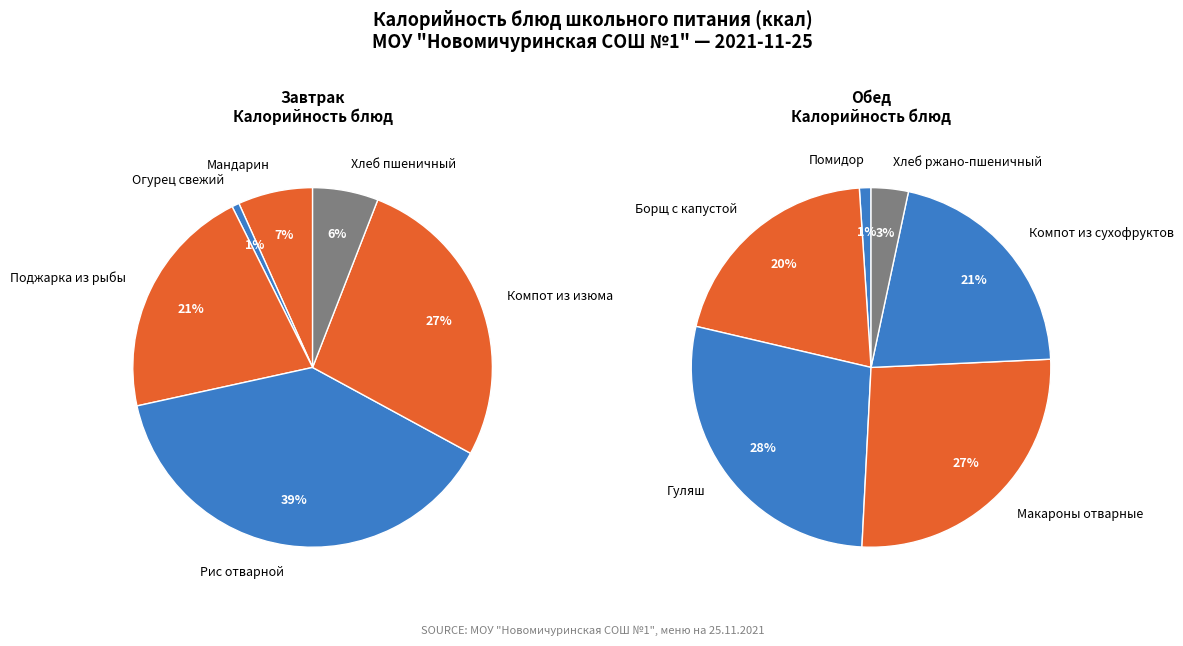

What is the smallest slice in the pie chart?

Огурец свежий